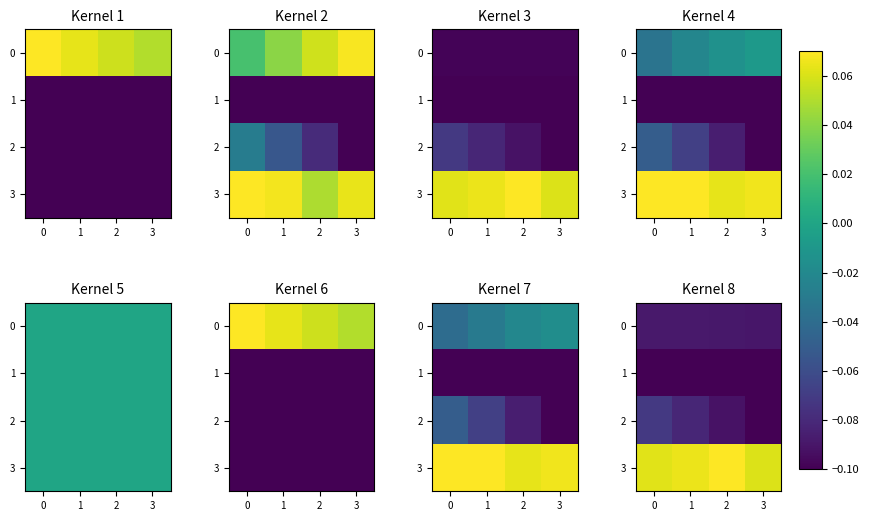

What is the minimum value for 2?

-0.1